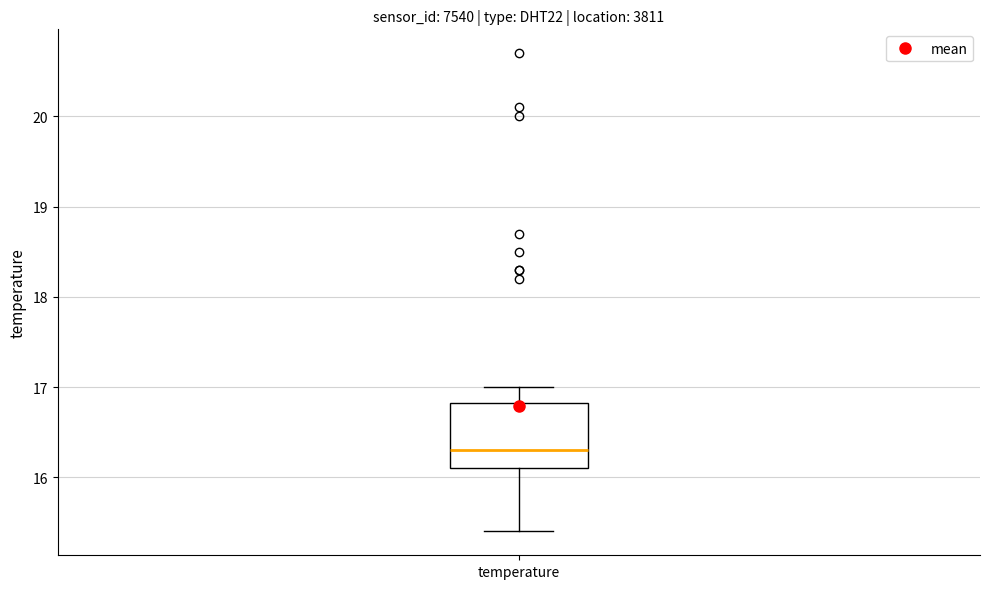

Read this box plot against the y-axis: the position of the median line, the range covered by the box, and the ends of both whiskers. The values are not printed on the chart, so give them approximately, as read against the axis.

median 16.3, box 16.1 to 16.8, whiskers 15.4 to 17.0